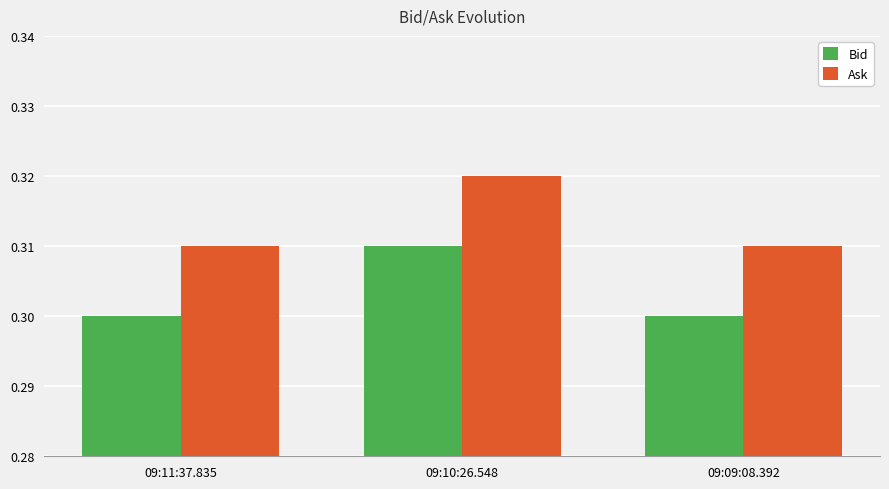

At 09:09:08.392, list the series in order from largest to smallest.

Ask, Bid